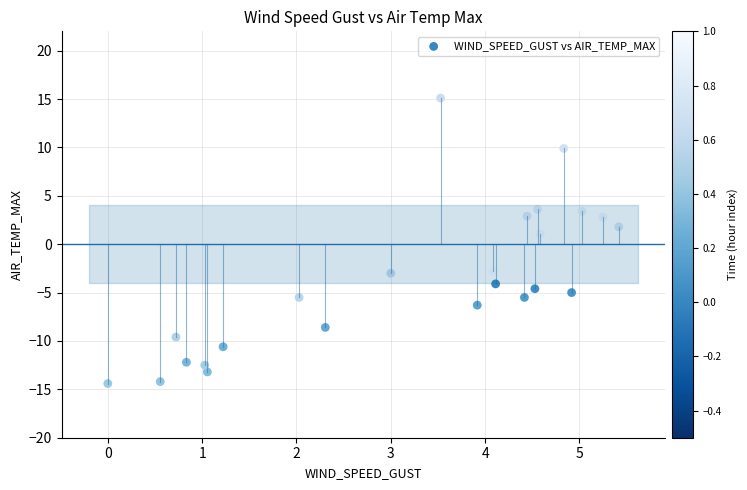

What Y value in the scatter plot is closest to 0?

1.1